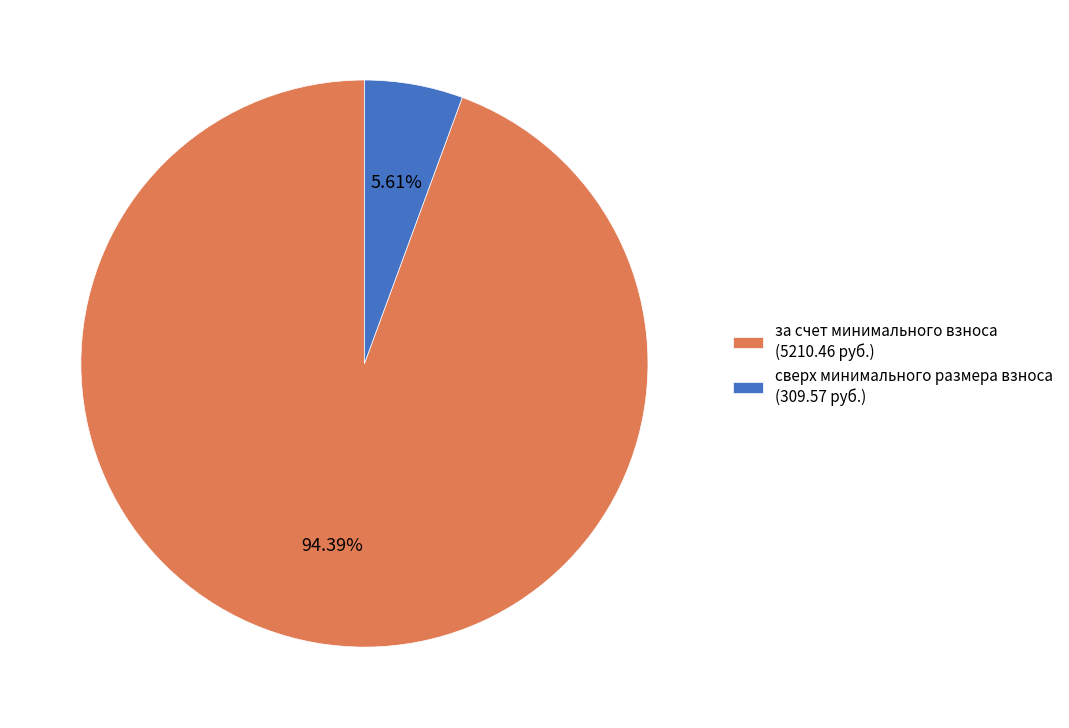

Which category has the biggest portion of the pie?

за счет минимального взноса